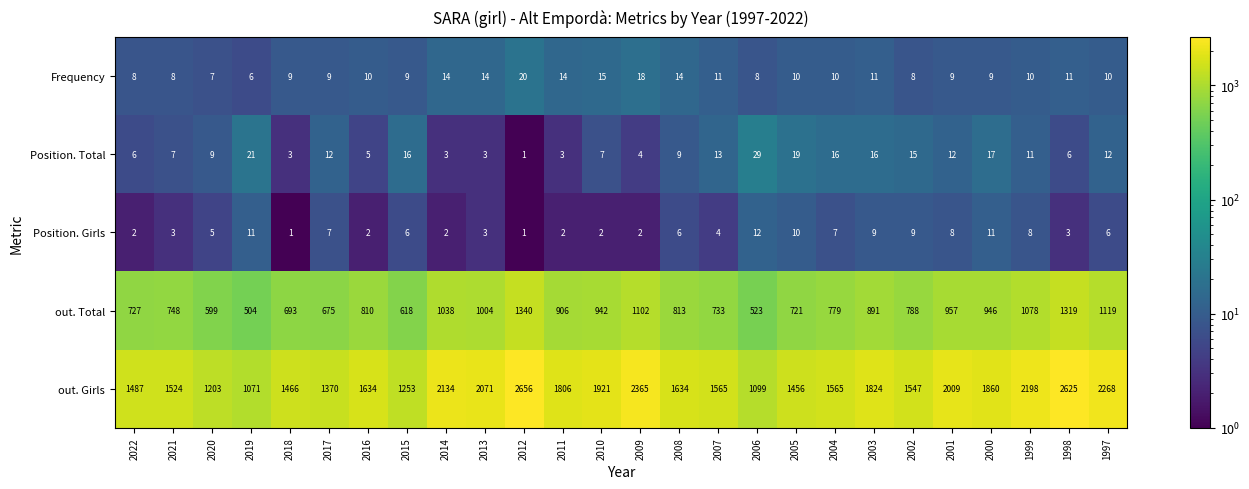

The out. Total series shows 1004 at 2021. True or false?

False